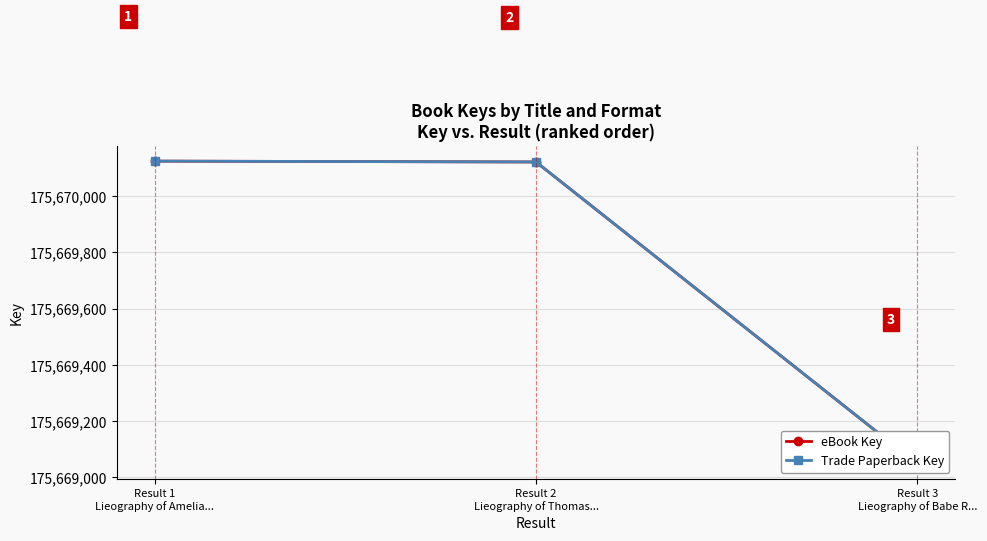

Does the chart display data point markers on the line(s)?

Yes